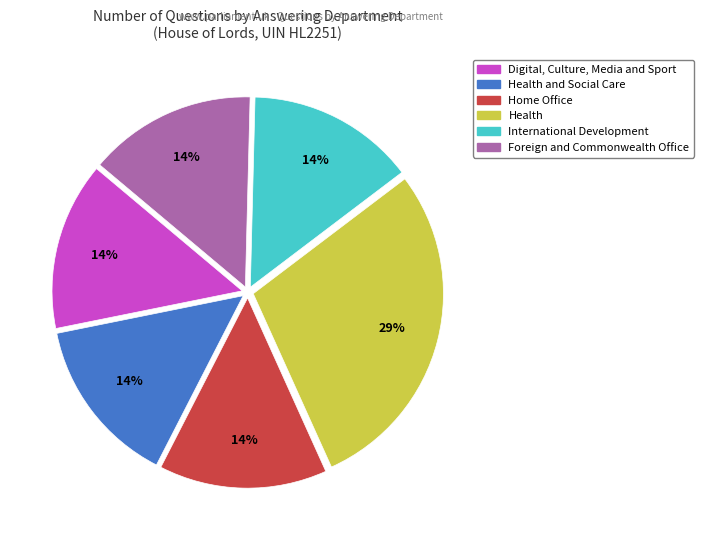

To the nearest percent, what is the average slice percentage?

17%